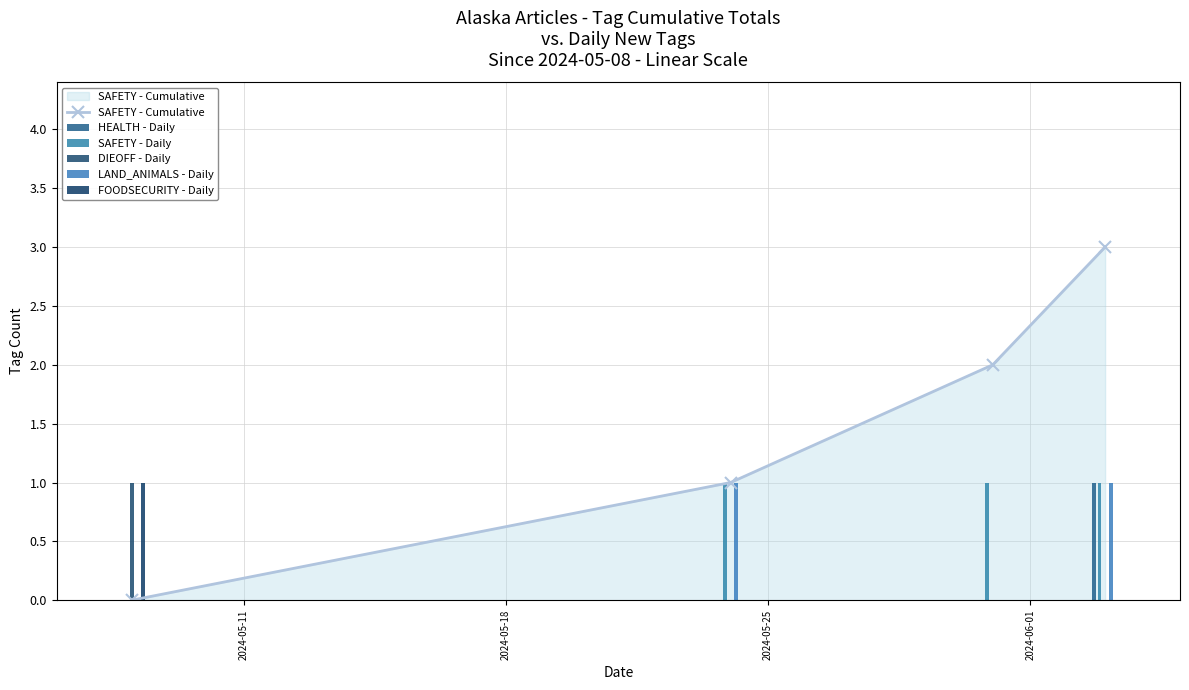

What is the value of the LAND_ANIMALS - Daily bar at the 4th from the left?

1